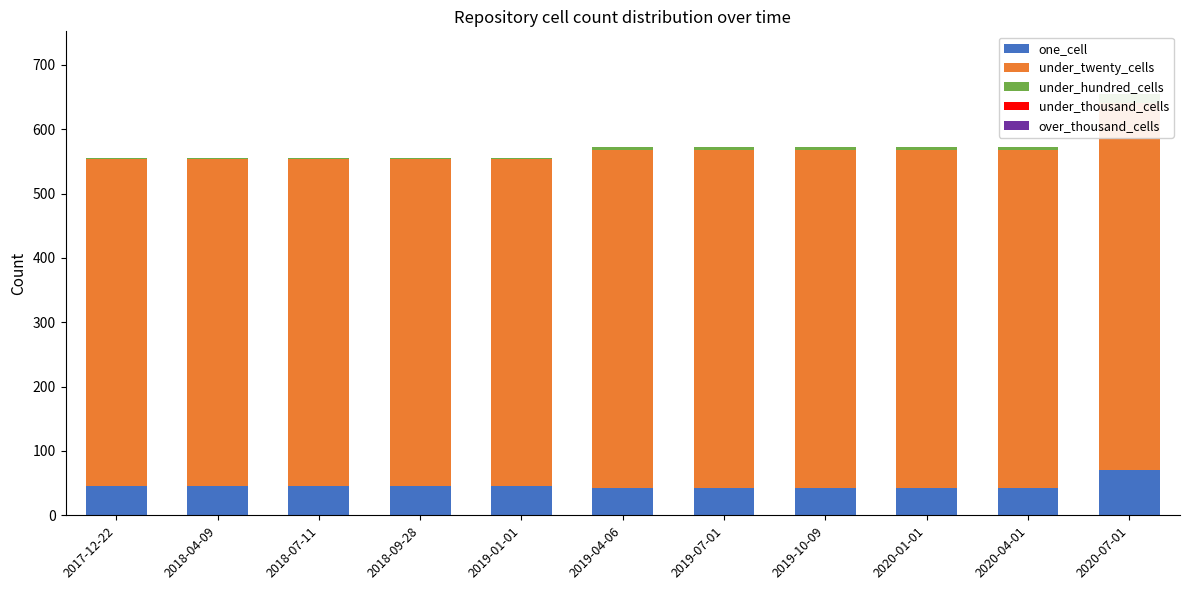

How many under_twenty_cells values are between 507 and 525?

10